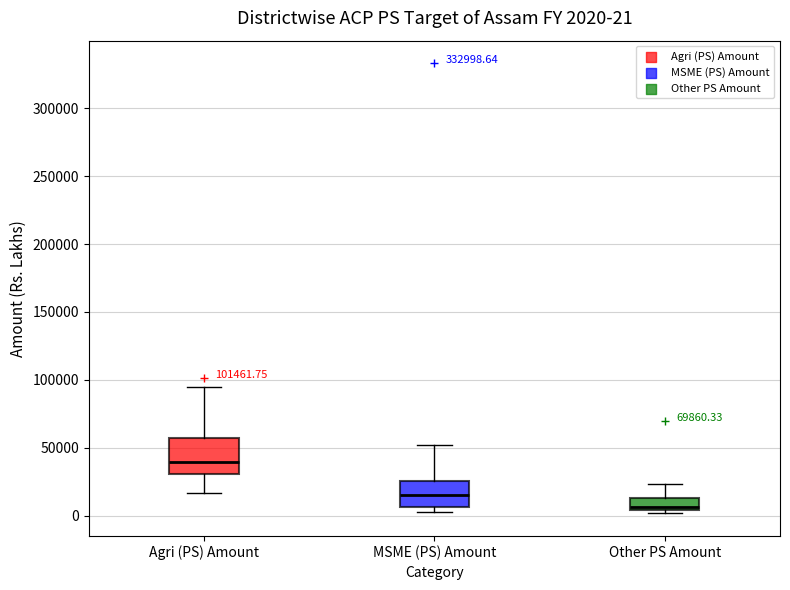

Which box's median line is the lowest?

Other PS Amount